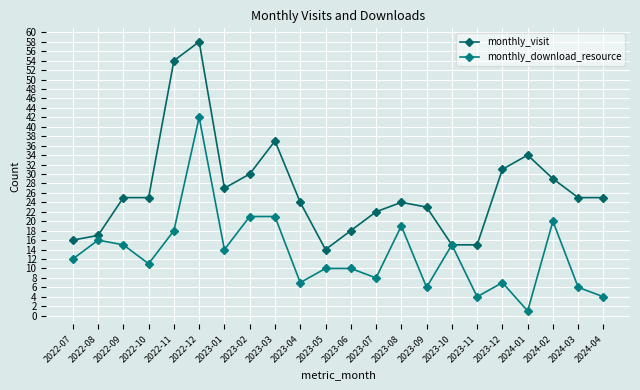

What is the value of the monthly_visit point at the 6th from the left?

58